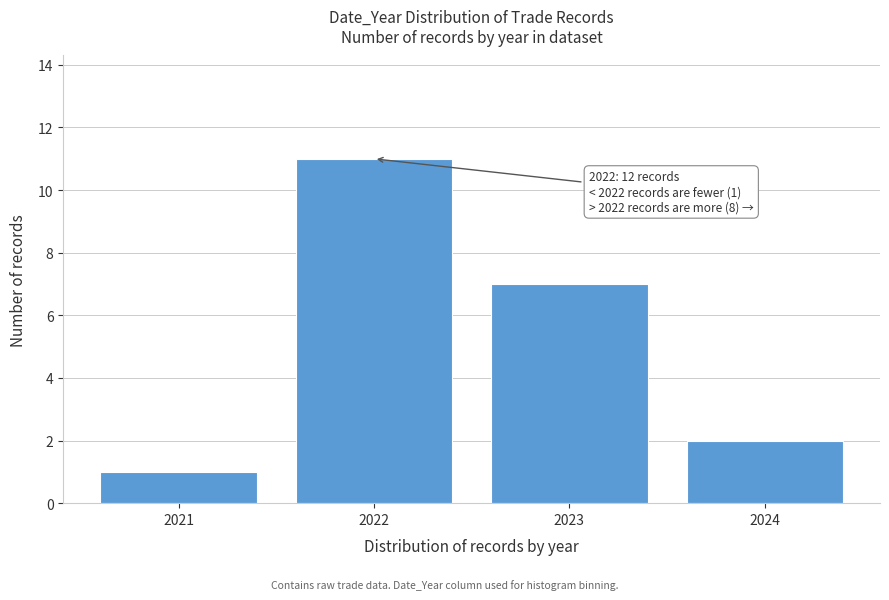

Reading left to right, what are all the values shown in this chart?

1	11	7	2